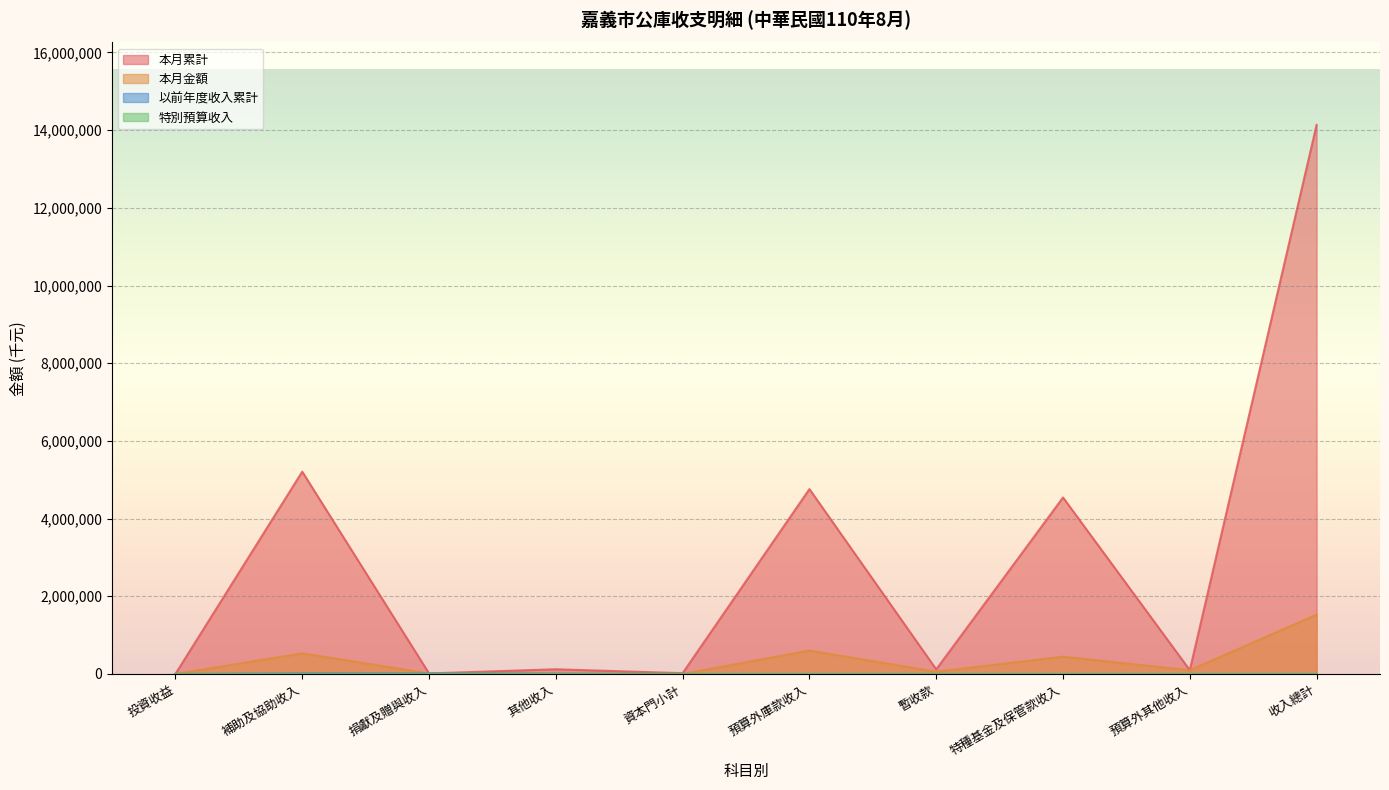

True or false: 本月金額 and 特別預算收入 intersect in this chart.

False